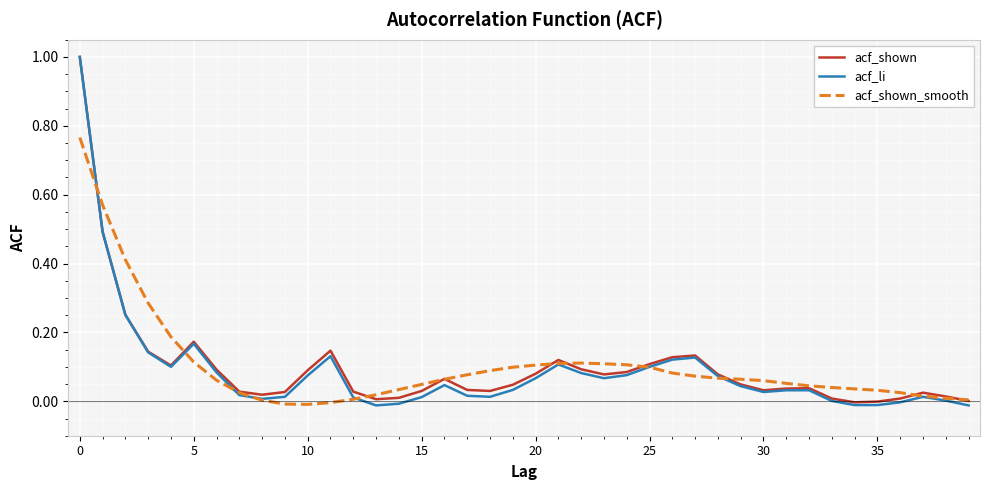

What are all the series names shown in the legend?

acf_shown, acf_li, acf_shown_smooth